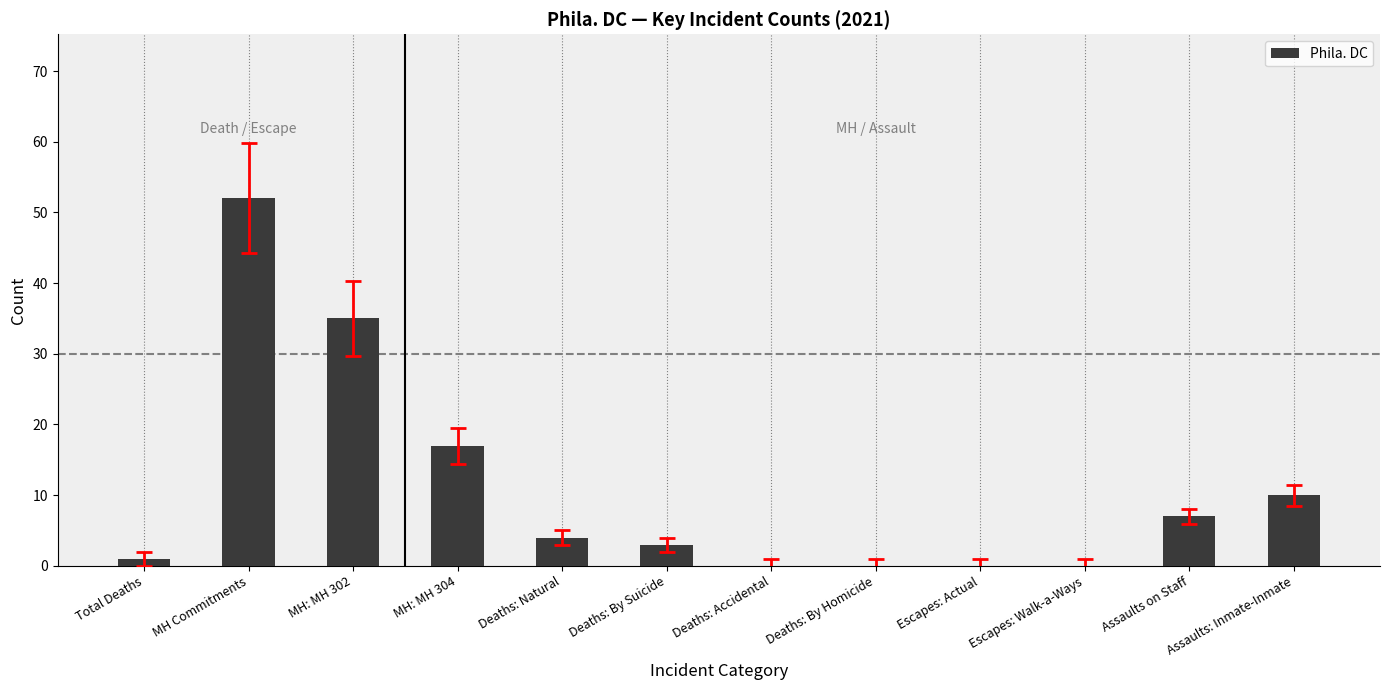

What is the approximate value at Assaults on Staff?

7